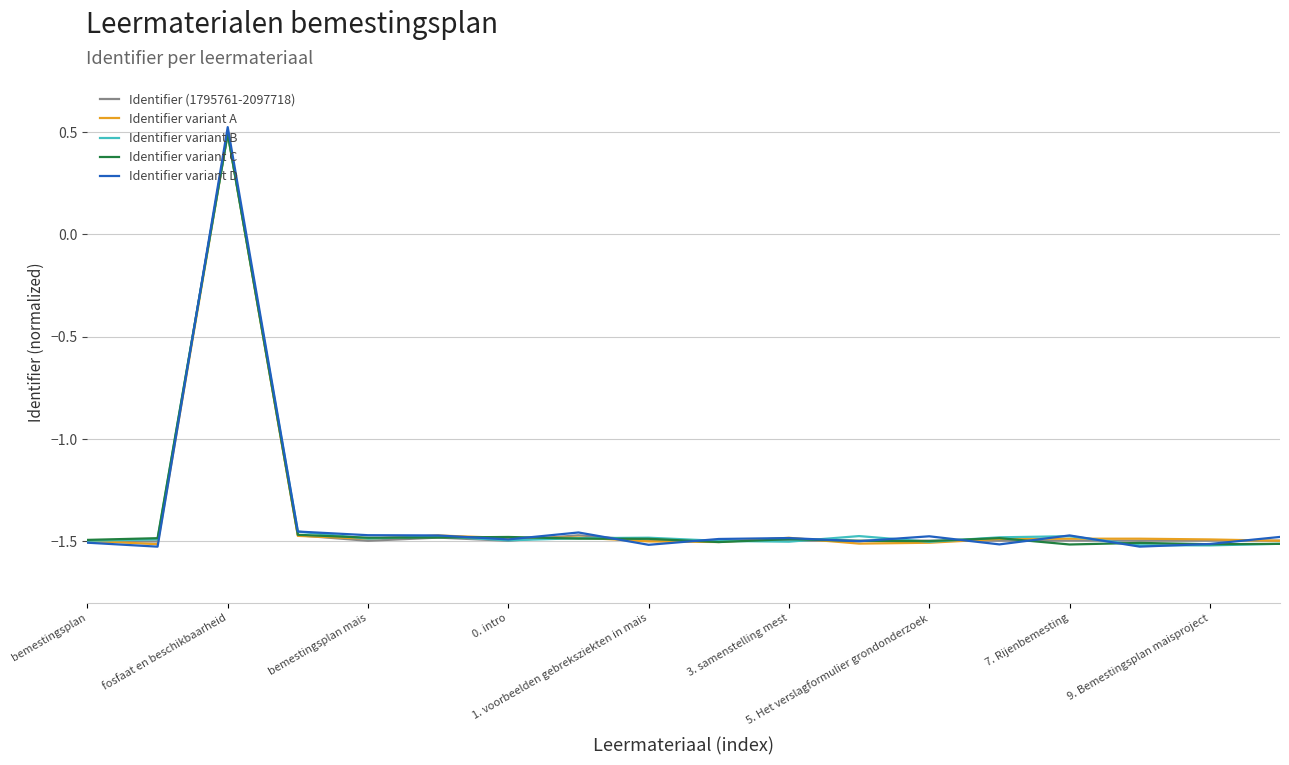

True or false: Identifier variant D has more than 2 points higher than both neighbors.

True